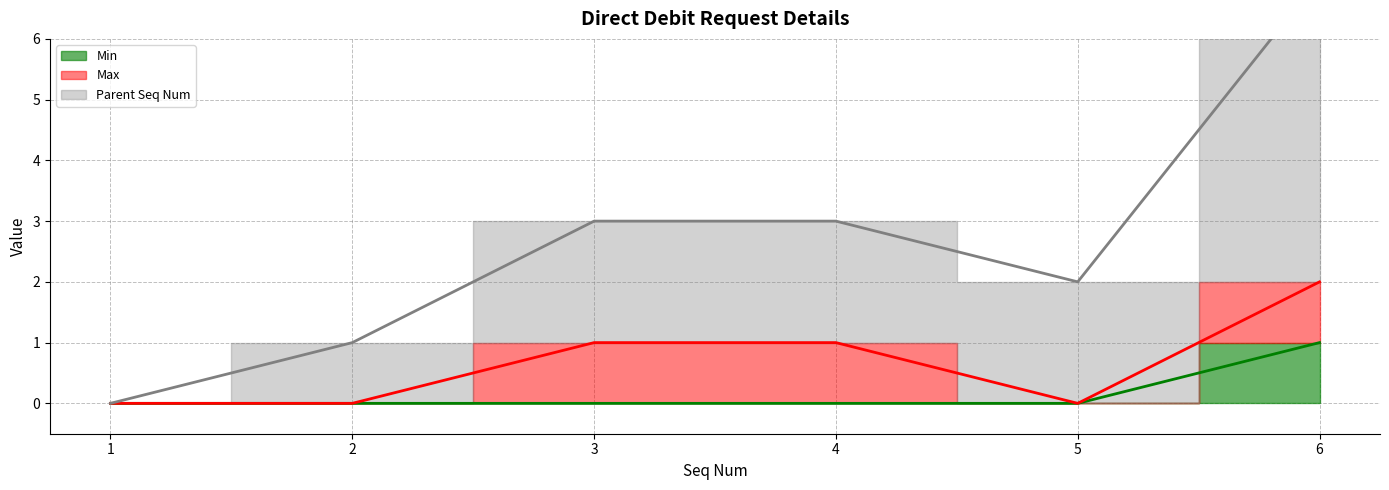

How many Parent Seq Num values are between 1 and 3?

4